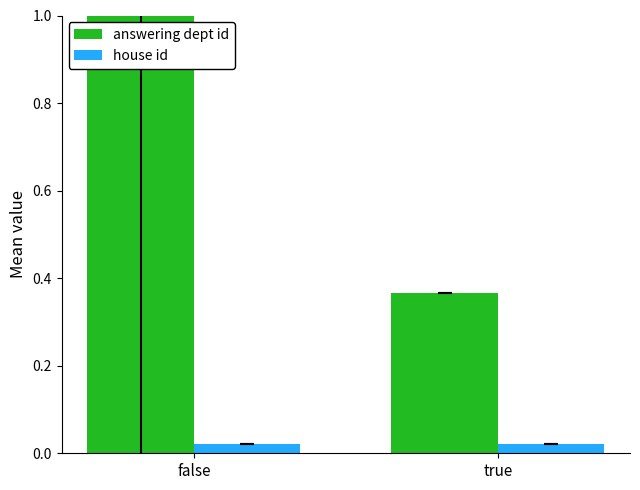

How many bars are there in total?

4